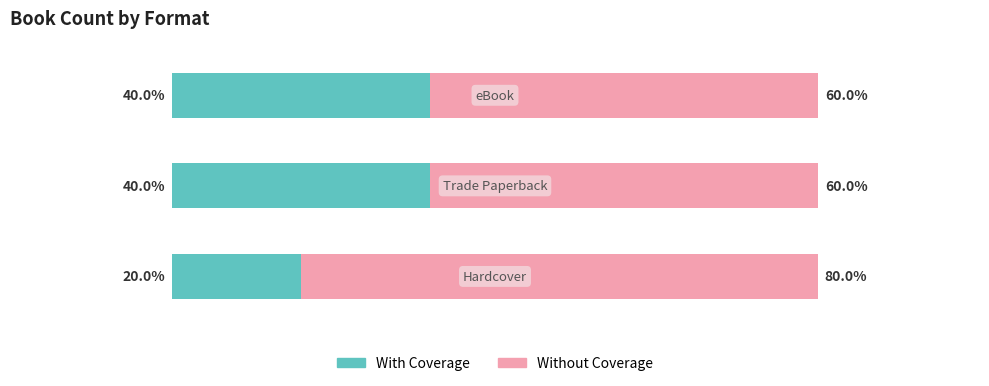

Rank the series by their maximum value, from lowest to highest.

With Coverage, Without Coverage